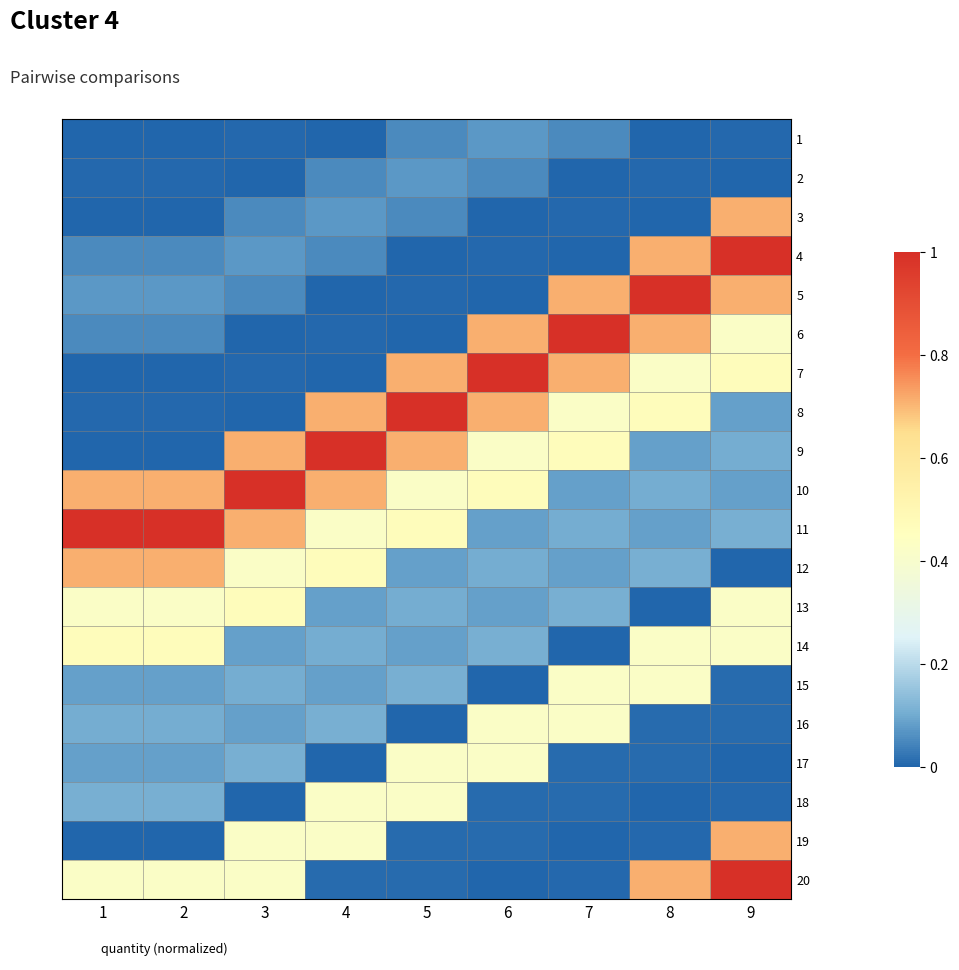

Reading right to left, list all the values displayed in this chart.

1: 9=0.0	8=0.0	7=0.1	6=0.1	5=0.1	4=0.0	3=0.0	2=0.0	1=0.0
2: 9=0.0	8=0.0	7=0.0	6=0.1	5=0.1	4=0.1	3=0.0	2=0.0	1=0.0
3: 9=0.7	8=0.0	7=0.0	6=0.0	5=0.1	4=0.1	3=0.1	2=0.0	1=0.0
4: 9=1.0	8=0.7	7=0.0	6=0.0	5=0.0	4=0.1	3=0.1	2=0.1	1=0.1
5: 9=0.7	8=1.0	7=0.7	6=0.0	5=0.0	4=0.0	3=0.1	2=0.1	1=0.1
6: 9=0.4	8=0.7	7=1.0	6=0.7	5=0.0	4=0.0	3=0.0	2=0.1	1=0.1
7: 9=0.5	8=0.4	7=0.7	6=1.0	5=0.7	4=0.0	3=0.0	2=0.0	1=0.0
8: 9=0.1	8=0.5	7=0.4	6=0.7	5=1.0	4=0.7	3=0.0	2=0.0	1=0.0
9: 9=0.1	8=0.1	7=0.5	6=0.4	5=0.7	4=1.0	3=0.7	2=0.0	1=0.0
10: 9=0.1	8=0.1	7=0.1	6=0.5	5=0.4	4=0.7	3=1.0	2=0.7	1=0.7
11: 9=0.1	8=0.1	7=0.1	6=0.1	5=0.5	4=0.4	3=0.7	2=1.0	1=1.0
12: 9=0.0	8=0.1	7=0.1	6=0.1	5=0.1	4=0.5	3=0.4	2=0.7	1=0.7
13: 9=0.4	8=0.0	7=0.1	6=0.1	5=0.1	4=0.1	3=0.5	2=0.4	1=0.4
14: 9=0.4	8=0.4	7=0.0	6=0.1	5=0.1	4=0.1	3=0.1	2=0.5	1=0.5
15: 9=0.0	8=0.4	7=0.4	6=0.0	5=0.1	4=0.1	3=0.1	2=0.1	1=0.1
16: 9=0.0	8=0.0	7=0.4	6=0.4	5=0.0	4=0.1	3=0.1	2=0.1	1=0.1
17: 9=0.0	8=0.0	7=0.0	6=0.4	5=0.4	4=0.0	3=0.1	2=0.1	1=0.1
18: 9=0.0	8=0.0	7=0.0	6=0.0	5=0.4	4=0.4	3=0.0	2=0.1	1=0.1
19: 9=0.7	8=0.0	7=0.0	6=0.0	5=0.0	4=0.4	3=0.4	2=0.0	1=0.0
20: 9=1.0	8=0.7	7=0.0	6=0.0	5=0.0	4=0.0	3=0.4	2=0.4	1=0.4